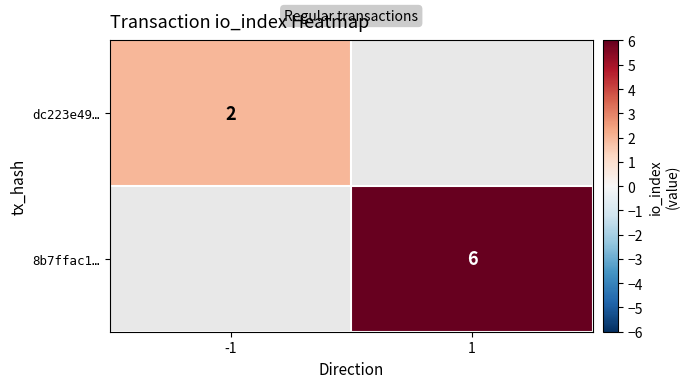

What is the greatest value displayed?

6.0